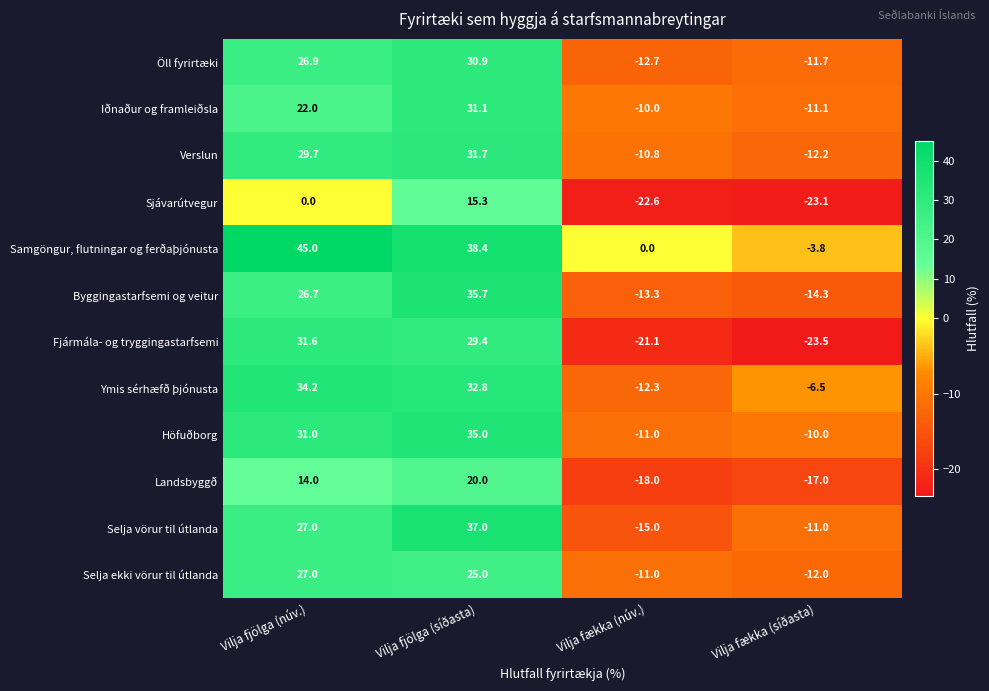

How many data points does each series have?

4